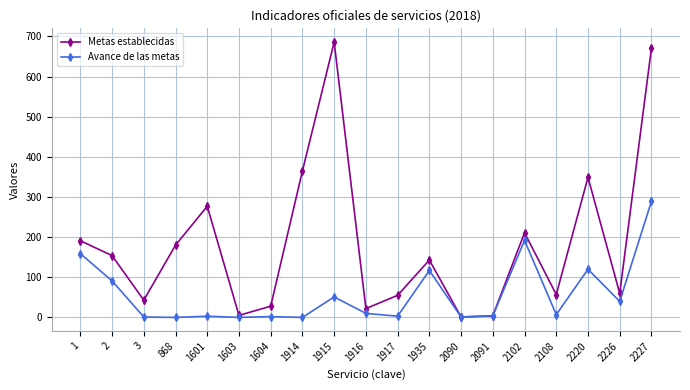

Which series has the widest spread of values?

Metas establecidas